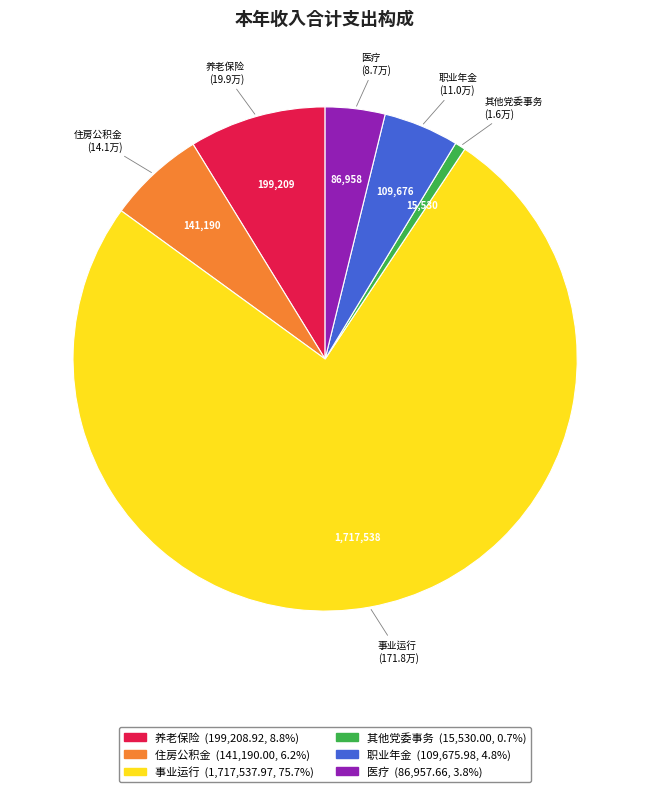

Is there any slice that represents more than half of the pie?

Yes